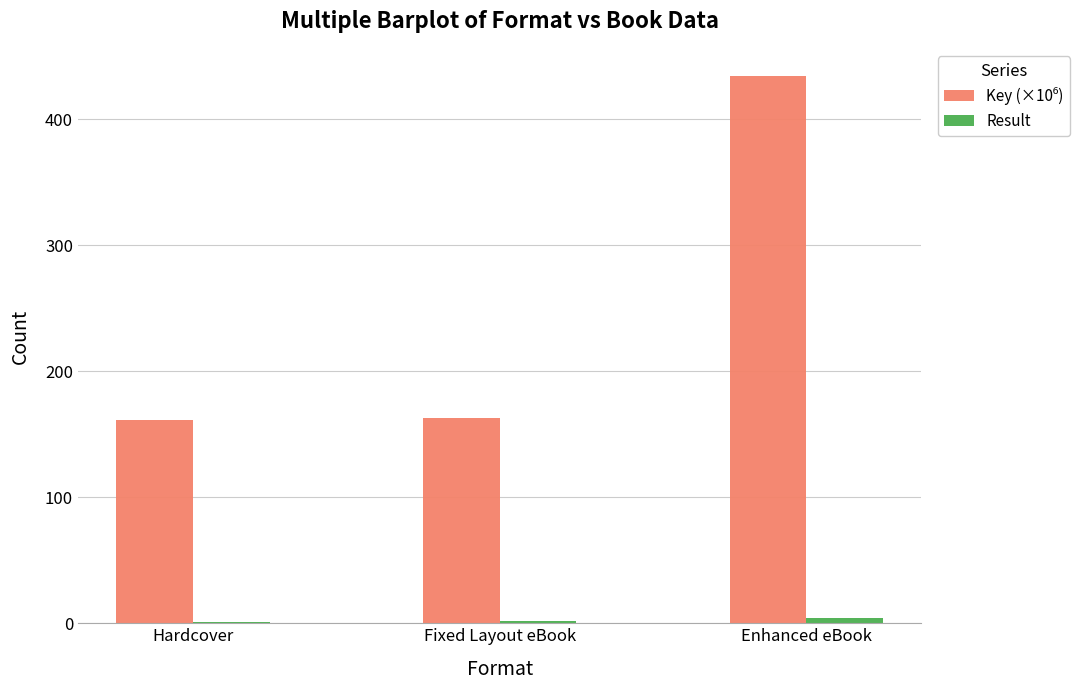

Which label corresponds to the largest value in the chart?

Enhanced eBook